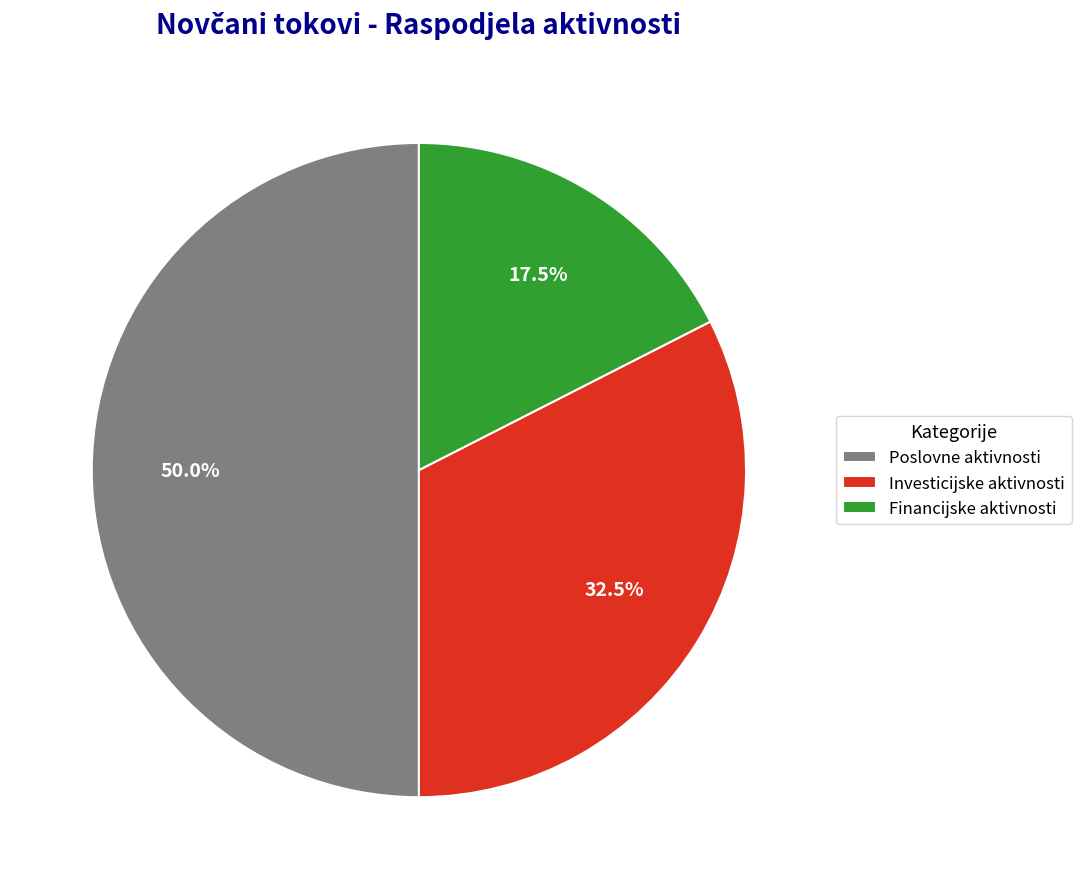

Does Financijske aktivnosti represent more than half of the total?

No